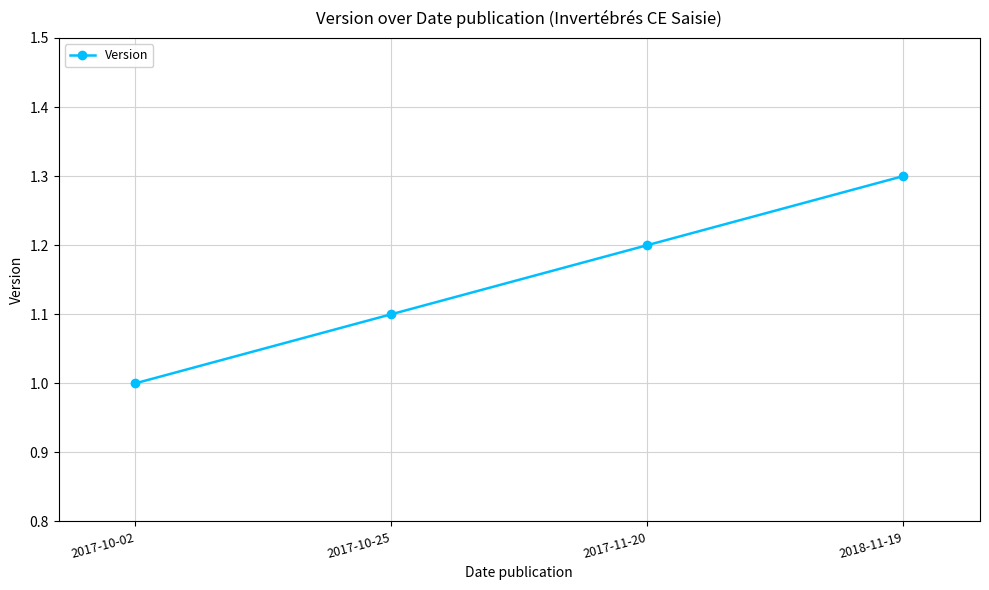

How many data points are above 1?

3